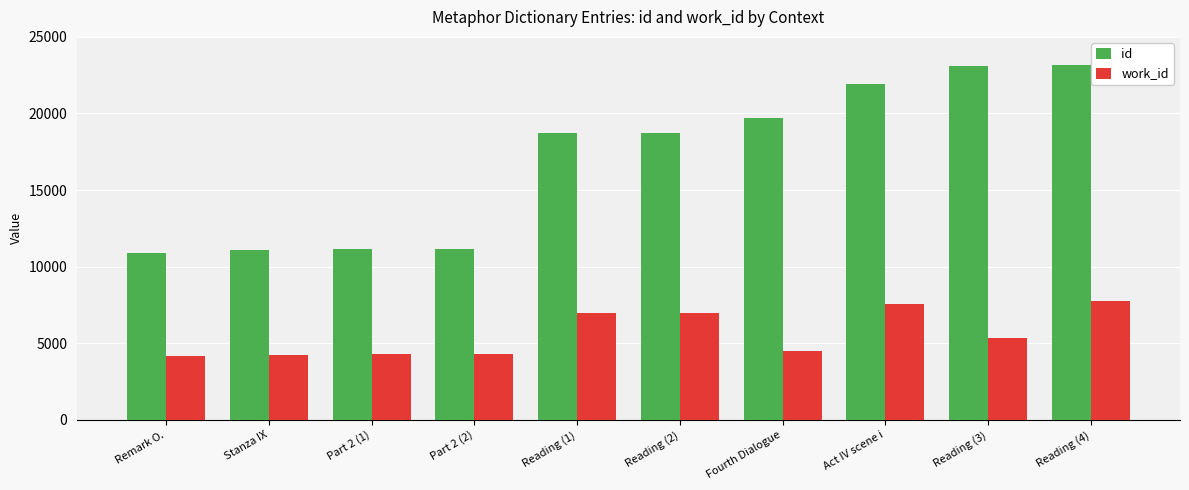

At which label is id closest to 17035?

Reading (1)